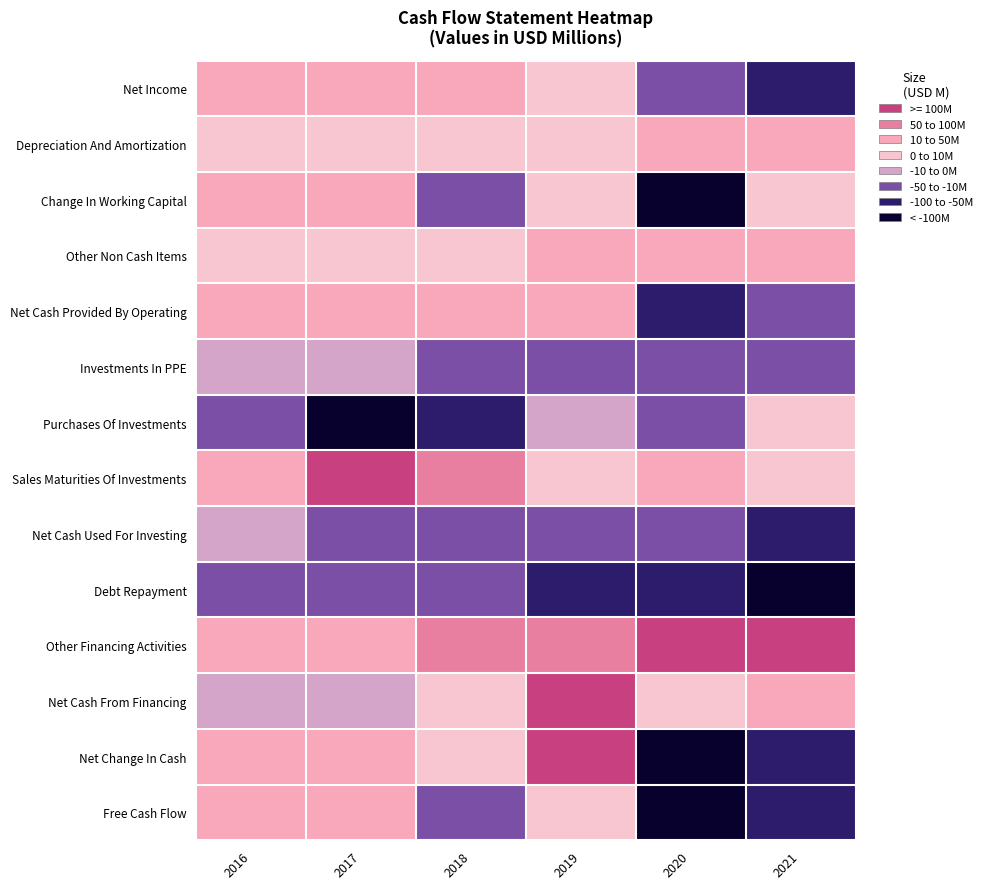

Reading left to right, what are all the values shown in this chart?

Net Income: 2016=13.6	2017=20.8	2018=23.2	2019=4.1	2020=-13.1	2021=-76.2
Depreciation And Amortization: 2016=2.7	2017=4.1	2018=6.1	2019=9.2	2020=13.4	2021=27.9
Change In Working Capital: 2016=10.7	2017=10.3	2018=-16.8	2019=1.5	2020=-106.5	2021=7.1
Other Non Cash Items: 2016=2.5	2017=2.7	2018=3.2	2019=10.2	2020=16.6	2021=23.4
Net Cash Provided By Operating: 2016=29.5	2017=37.8	2018=15.6	2019=27.4	2020=-89.6	2021=-12.0
Investments In PPE: 2016=-4.1	2017=-4.0	2018=-35.5	2019=-25.8	2020=-36.4	2021=-14.5
Purchases Of Investments: 2016=-46.6	2017=-166.6	2018=-51.1	2019=-1.0	2020=-27.4	2021=0.0
Sales Maturities Of Investments: 2016=41.5	2017=152.6	2018=71.2	2019=3.2	2020=28.3	2021=0.0
Net Cash Used For Investing: 2016=-9.1	2017=-18.0	2018=-14.8	2019=-23.8	2020=-19.7	2021=-50.0
Debt Repayment: 2016=-20.2	2017=-27.7	2018=-34.3	2019=-87.6	2020=-95.4	2021=-122.5
Other Financing Activities: 2016=16.6	2017=26.1	2018=71.7	2019=83.3	2020=101.4	2021=132.7
Net Cash From Financing: 2016=-3.6	2017=-6.6	2018=2.4	2019=130.3	2020=6.0	2021=10.2
Net Change In Cash: 2016=16.9	2017=13.0	2018=3.3	2019=134.2	2020=-104.3	2021=-52.2
Free Cash Flow: 2016=25.5	2017=33.8	2018=-19.9	2019=1.7	2020=-139.1	2021=-62.2